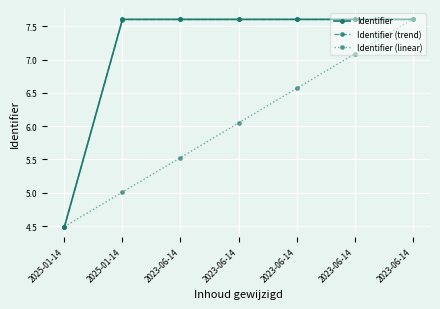

True or false: Identifier and Identifier (trend) intersect in this chart.

False